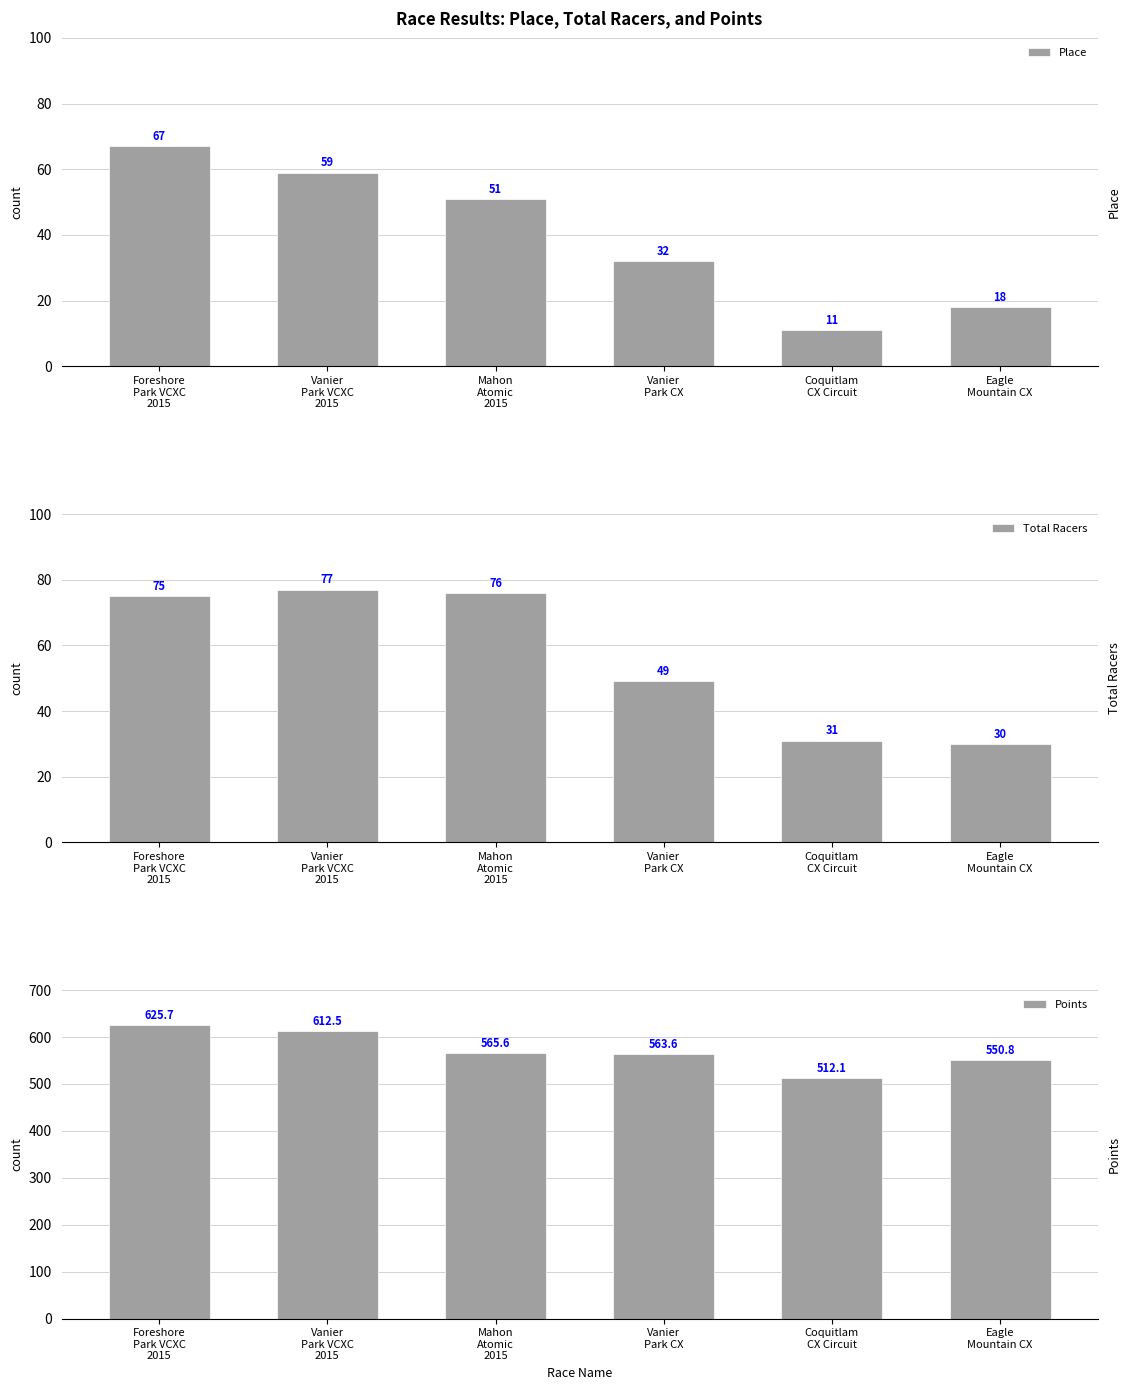

At how many categories does at least one series exceed 134?

6